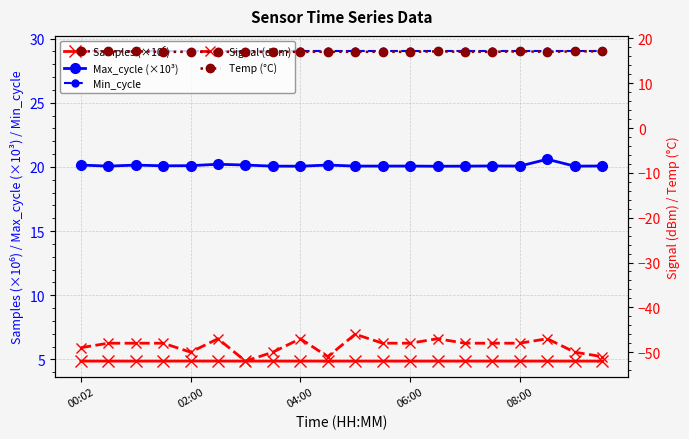

What is the difference between the maximum and second lowest values in the Temp (°C) series?

0.1